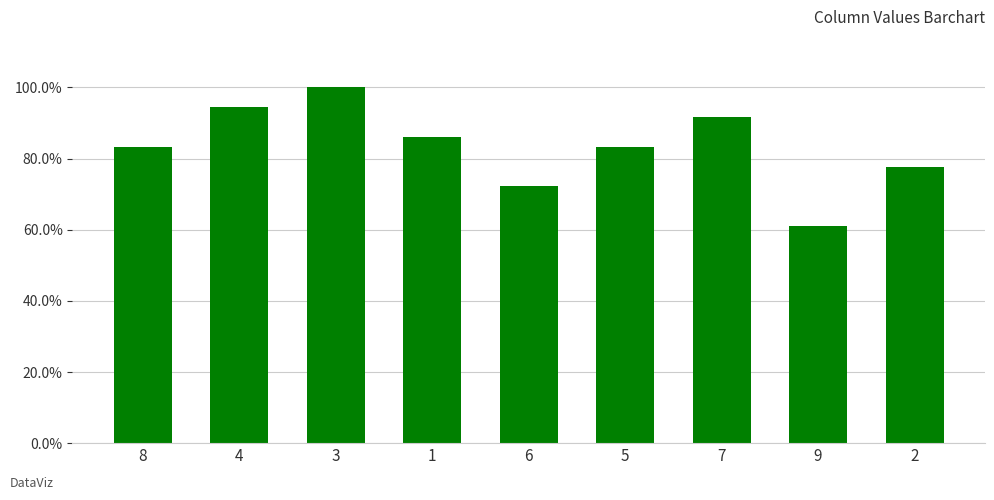

Does the chart contain any negative values?

No